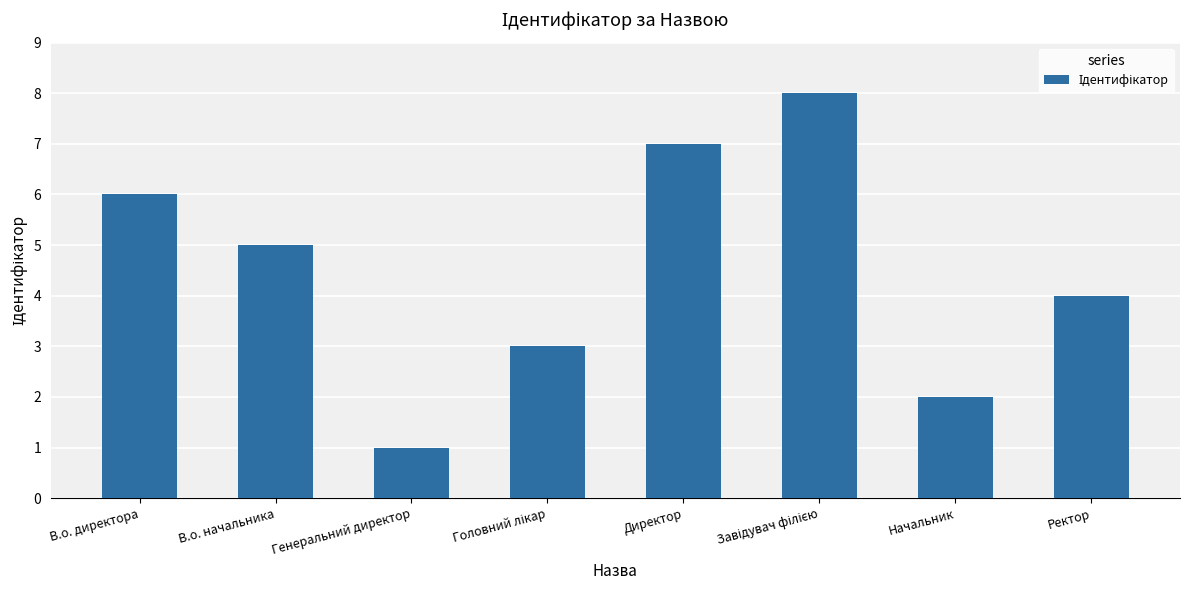

Are the bars grouped side by side (vs. stacked)?

No